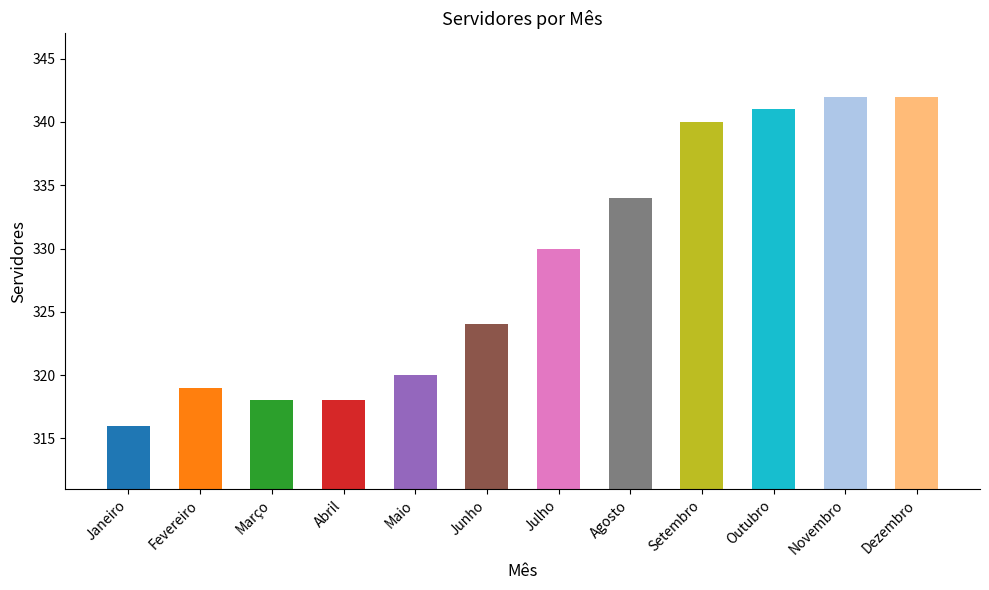

Where is the data nearest to the value 329?

Julho